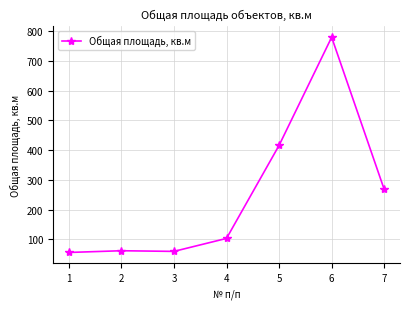

What is the maximum value shown in the chart?

780.1